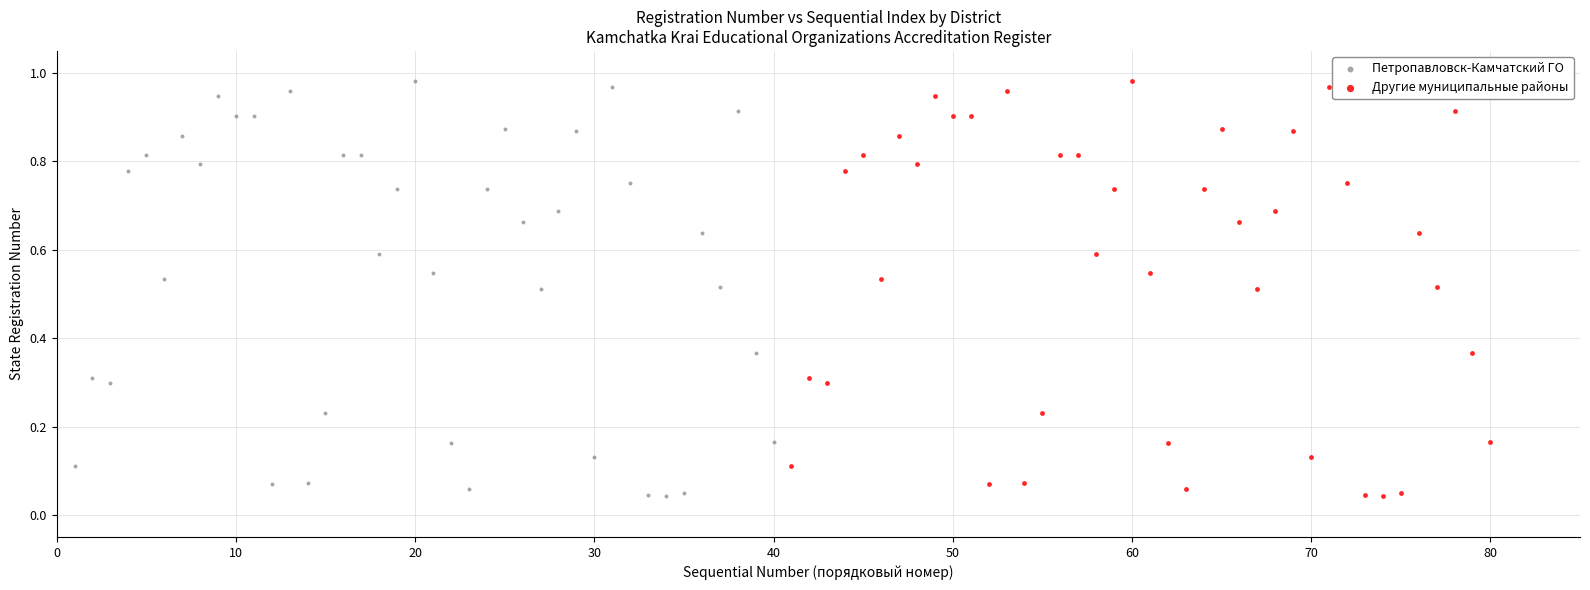

What are all the series names shown in the legend?

Петропавловск-Камчатский ГО, Другие муниципальные районы